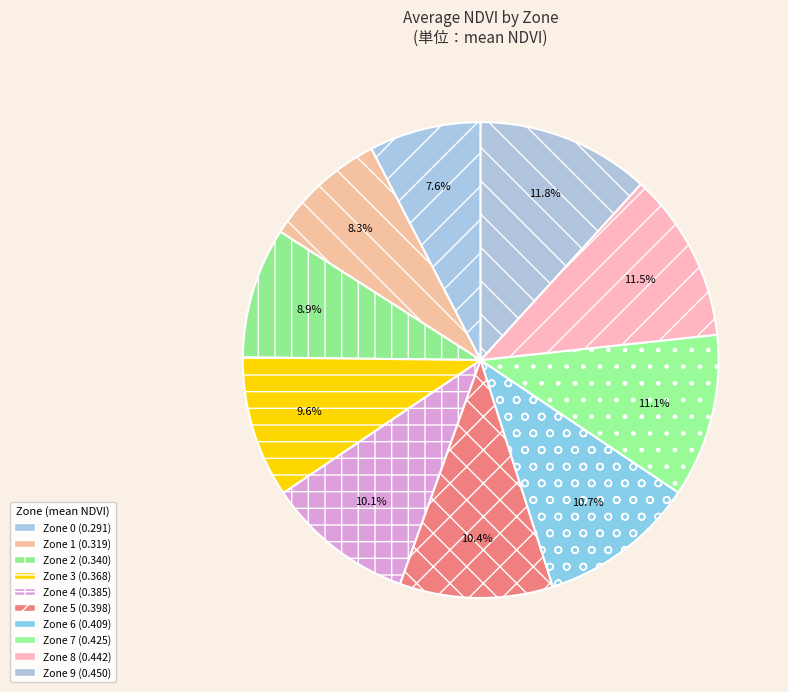

How many slices are in this pie chart?

10